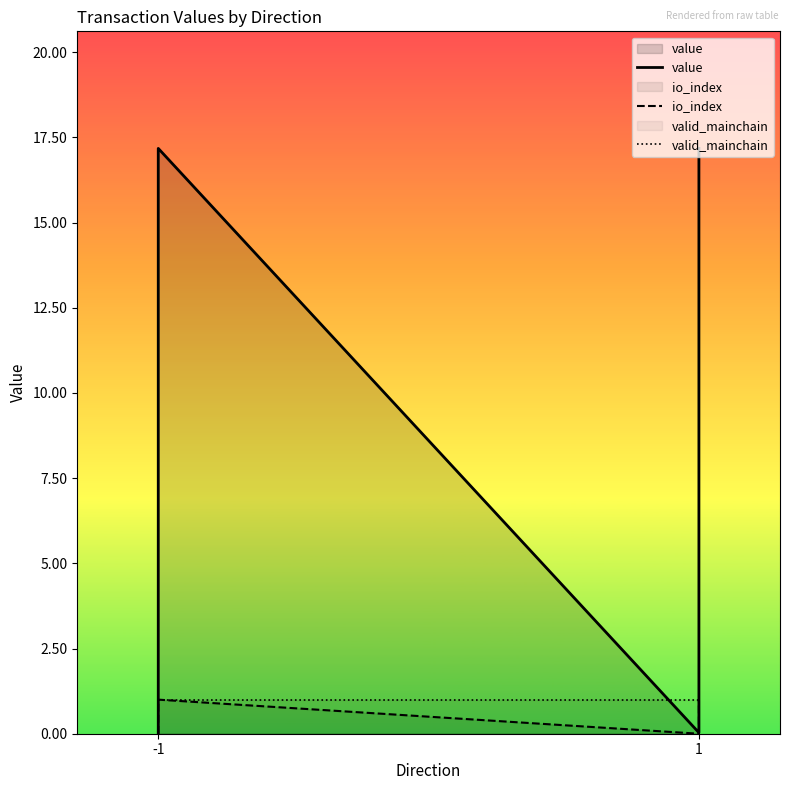

Which series has the widest spread of values?

value